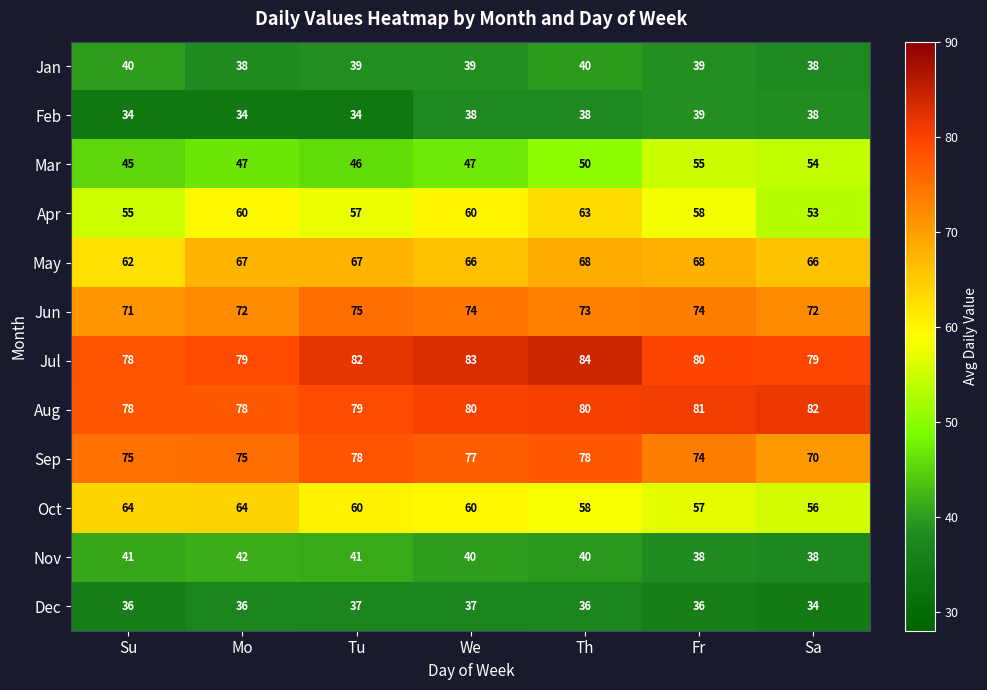

What is the total value across all series at Th?

708